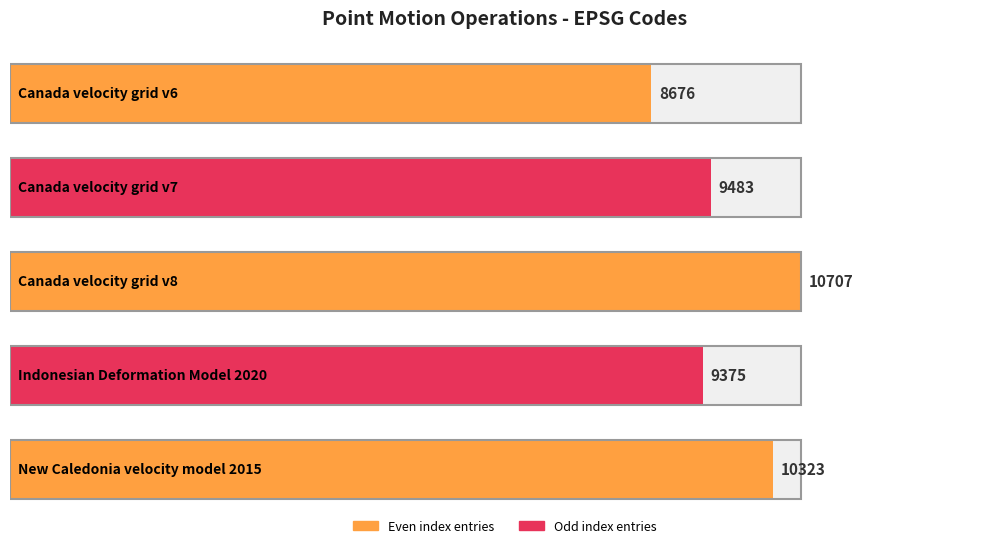

What is the minimum value shown in the chart?

8676